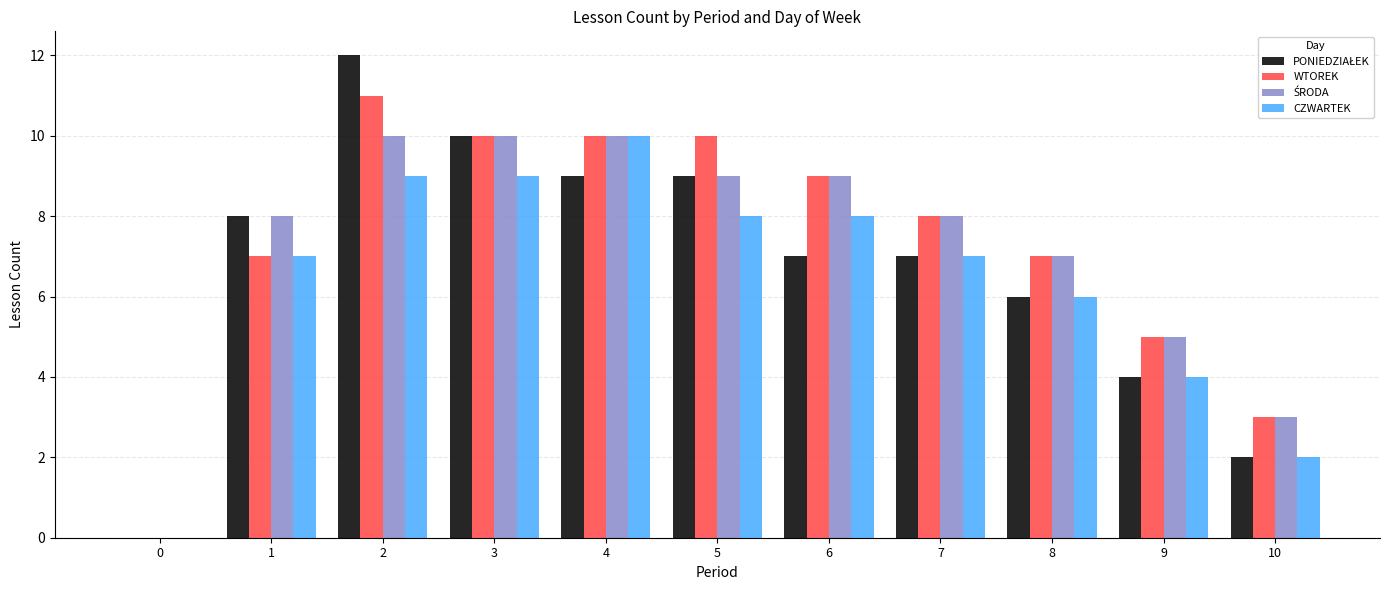

What is the total value across all series at 1?

30